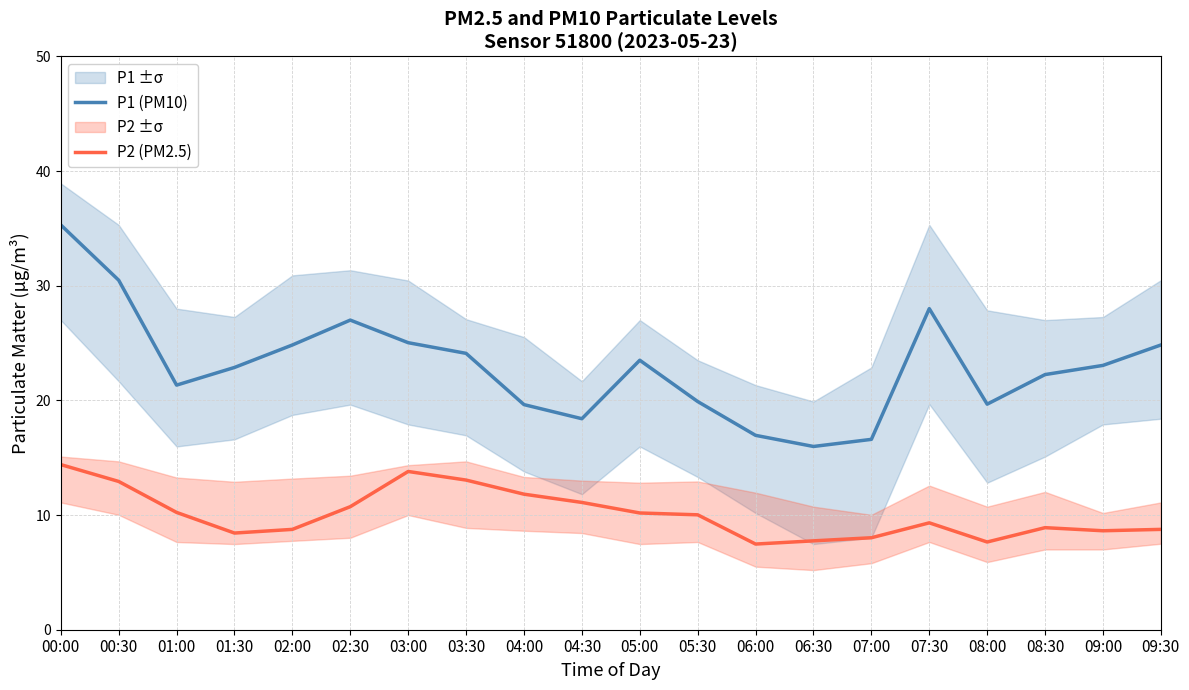

Reading right to left, list all the values displayed in this chart.

P1 (PM10): 09:30=24.8	09:00=23.1	08:30=22.2	08:00=19.7	07:30=28.0	07:00=16.6	06:30=16.0	06:00=16.9	05:30=19.9	05:00=23.5	04:30=18.4	04:00=19.6	03:30=24.1	03:00=25.0	02:30=27.0	02:00=24.8	01:30=22.9	01:00=21.3	00:30=30.5	00:00=35.3
P2 (PM2.5): 09:30=8.8	09:00=8.6	08:30=8.9	08:00=7.7	07:30=9.3	07:00=8.0	06:30=7.8	06:00=7.5	05:30=10.0	05:00=10.2	04:30=11.1	04:00=11.8	03:30=13.1	03:00=13.8	02:30=10.7	02:00=8.8	01:30=8.4	01:00=10.2	00:30=12.9	00:00=14.4